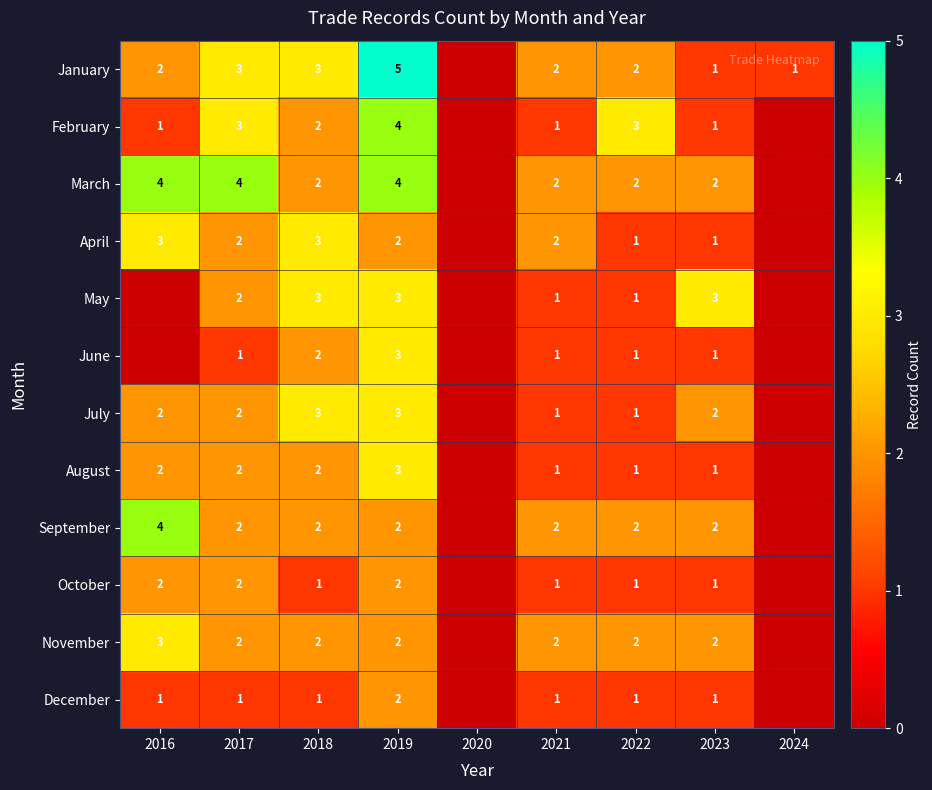

Is it true that January equals 1 at 2016?

False